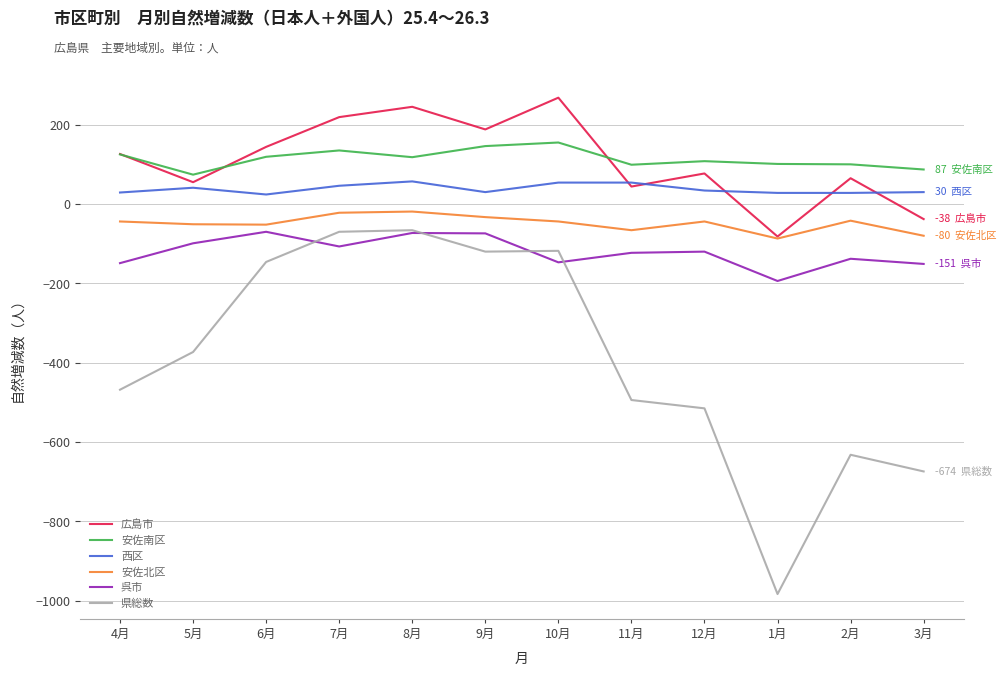

The value of 広島市 at 8月 is 245. True or false?

True